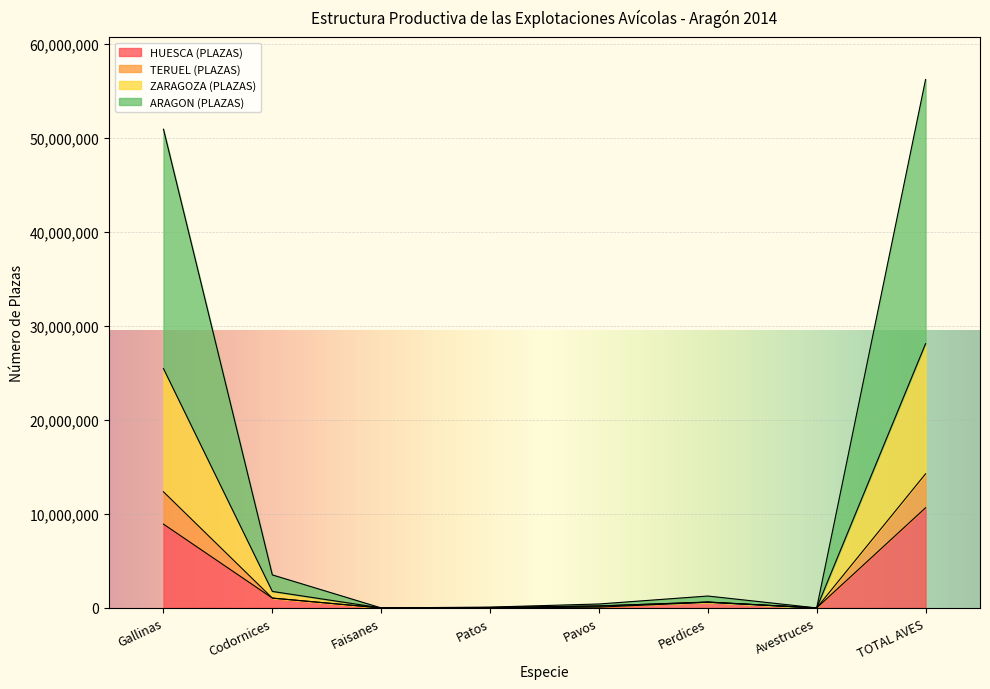

Is it true that HUESCA (PLAZAS) equals 4504150 at Faisanes?

False